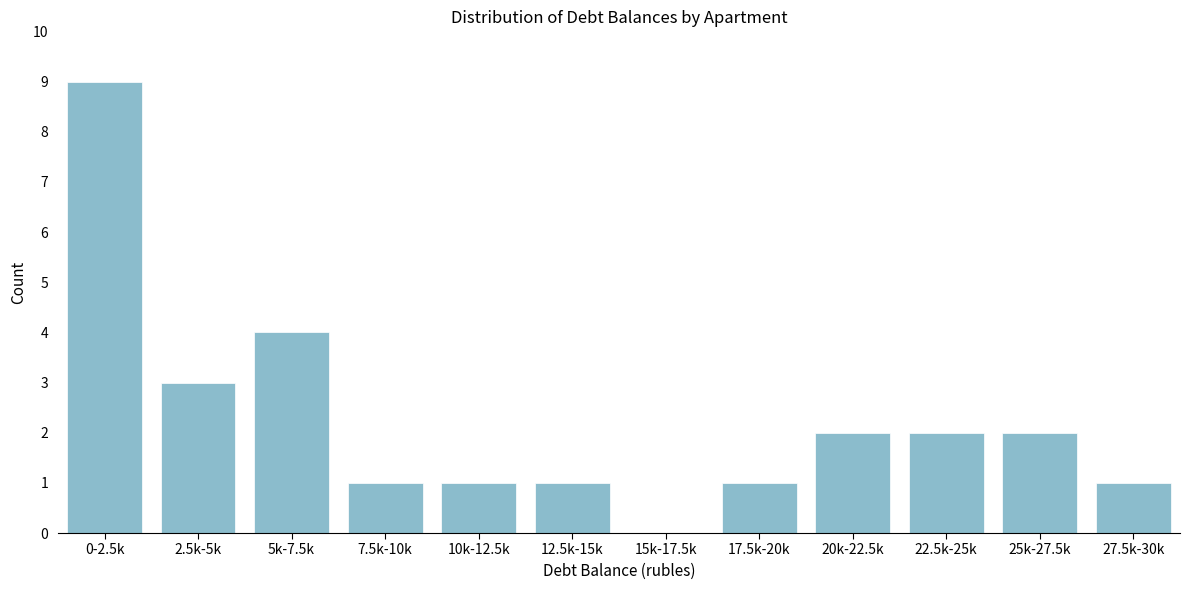

Reading left to right, transcribe all the data shown in this chart.

0-2.5k=9	2.5k-5k=3	5k-7.5k=4	7.5k-10k=1	10k-12.5k=1	12.5k-15k=1	15k-17.5k=0	17.5k-20k=1	20k-22.5k=2	22.5k-25k=2	25k-27.5k=2	27.5k-30k=1